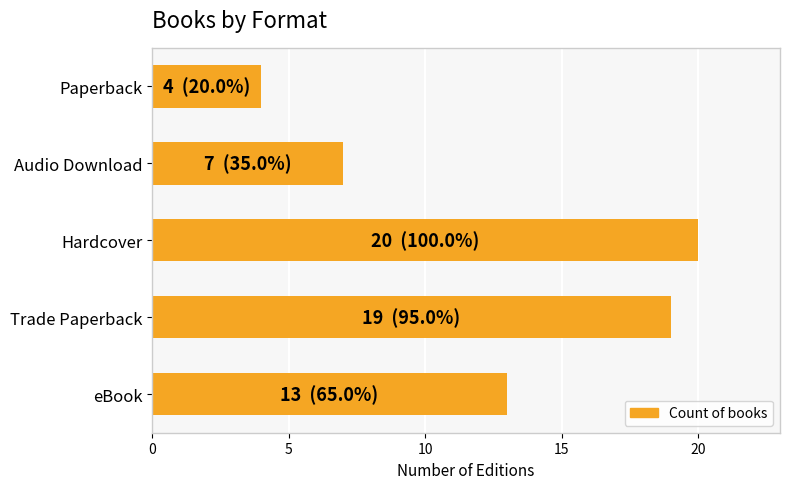

At which category does the chart reach its peak across all series?

Hardcover